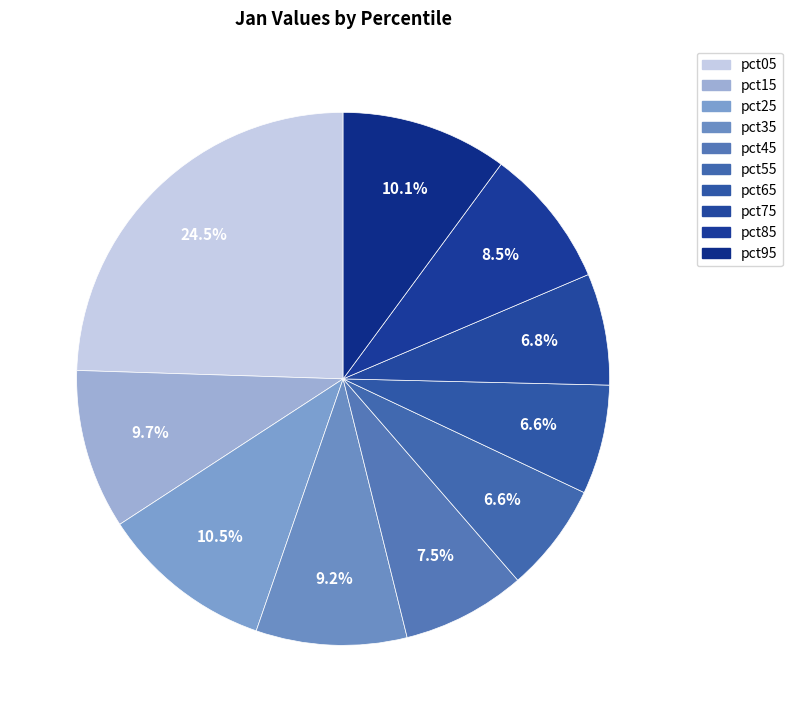

Count the number of slices in the pie.

10